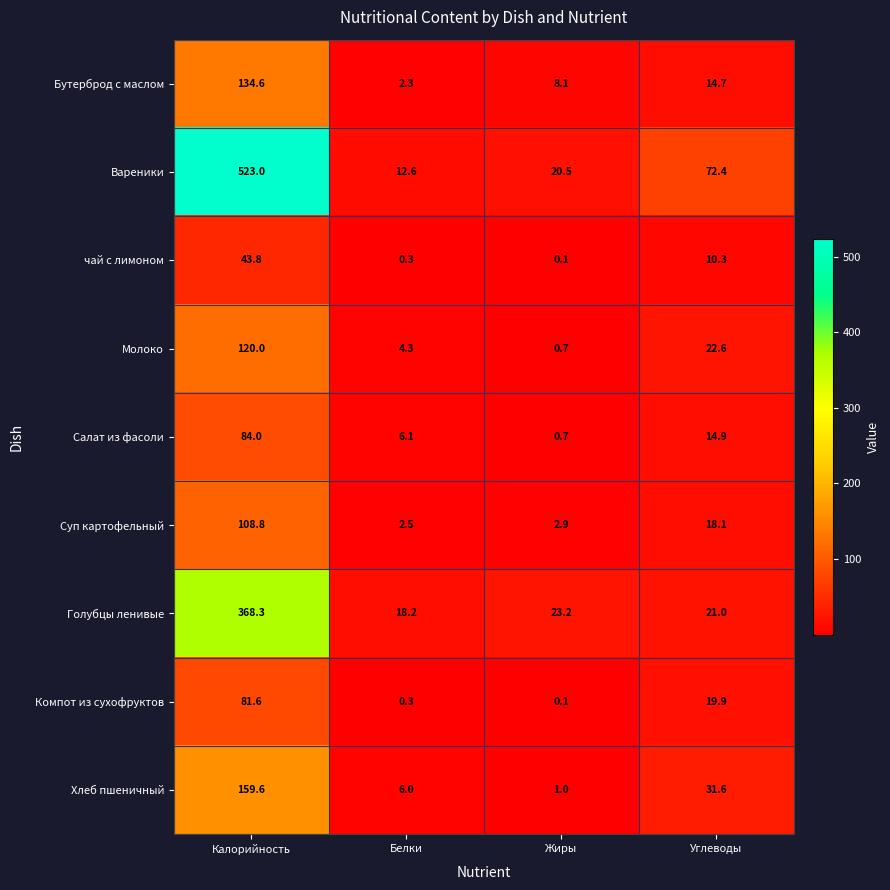

Which label corresponds to the smallest value in the chart?

Жиры